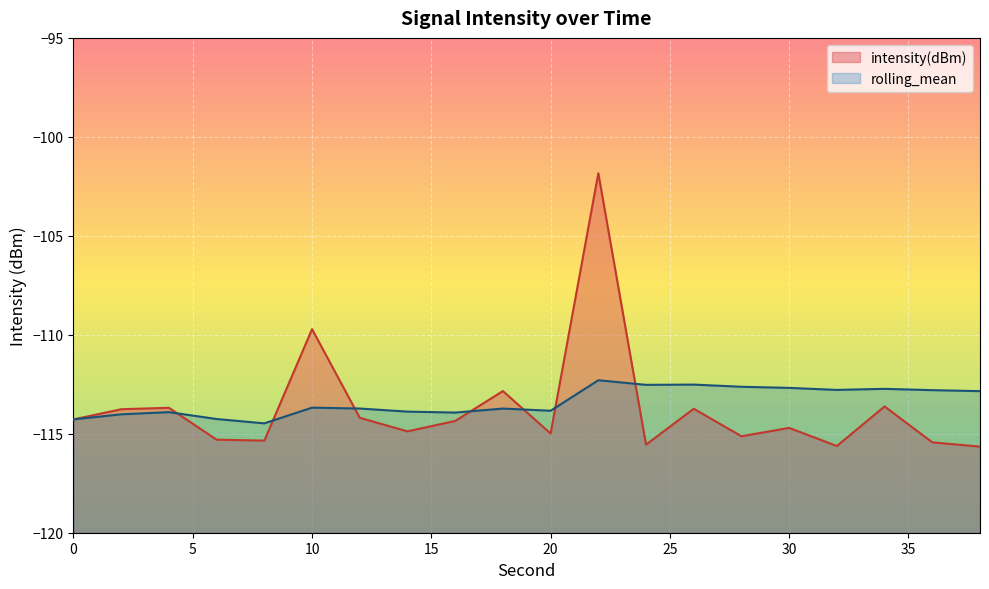

What is the value of the intensity(dBm) point at the 8th from the left?

-114.9